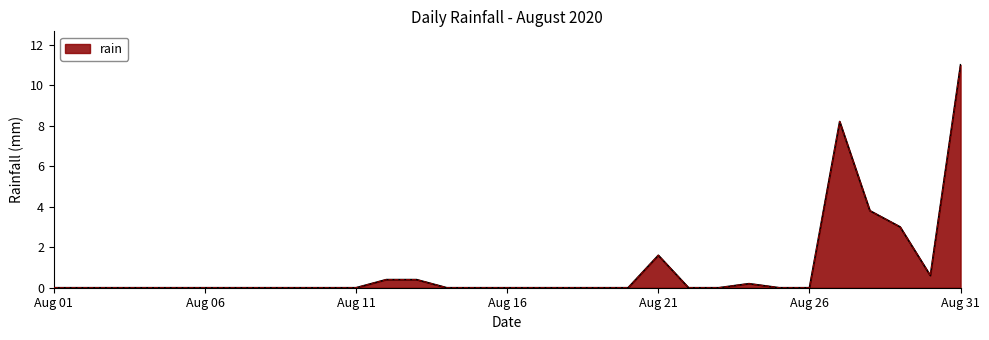

What is the maximum value shown in the chart?

11.0